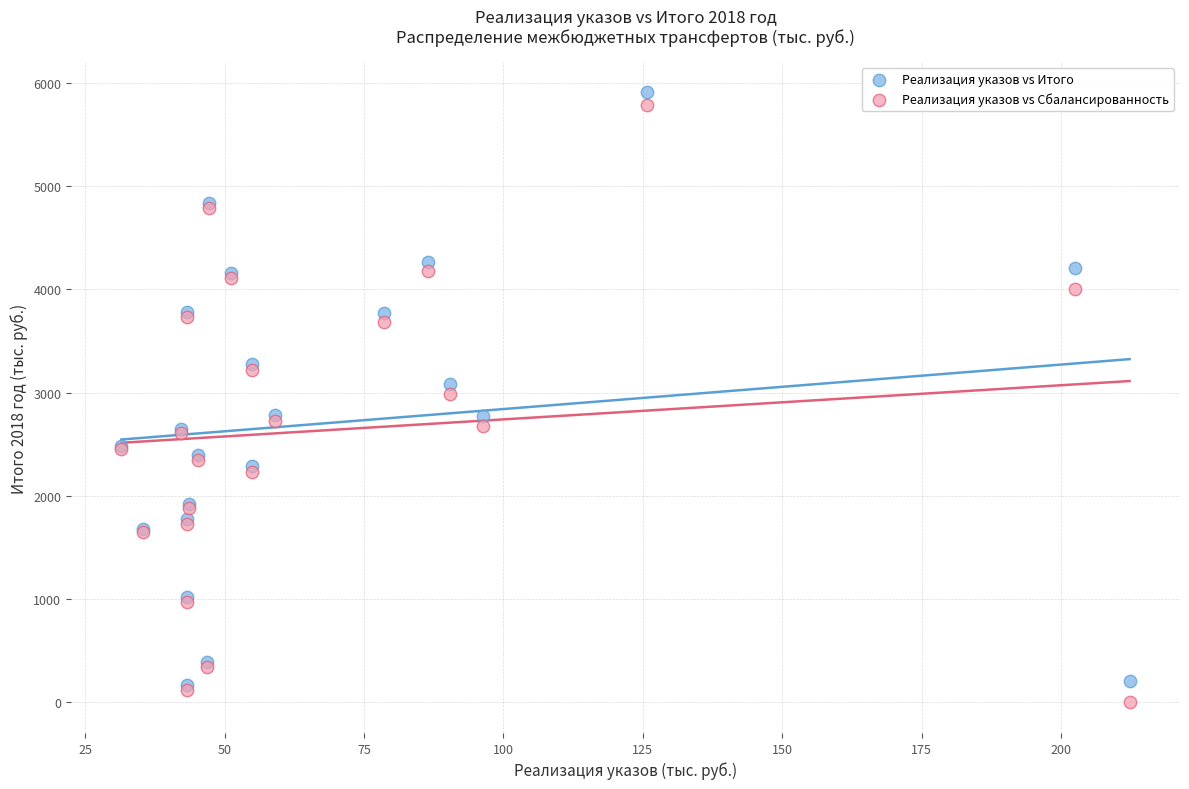

Which series reaches the maximum Y coordinate?

Реализация указов vs Итого